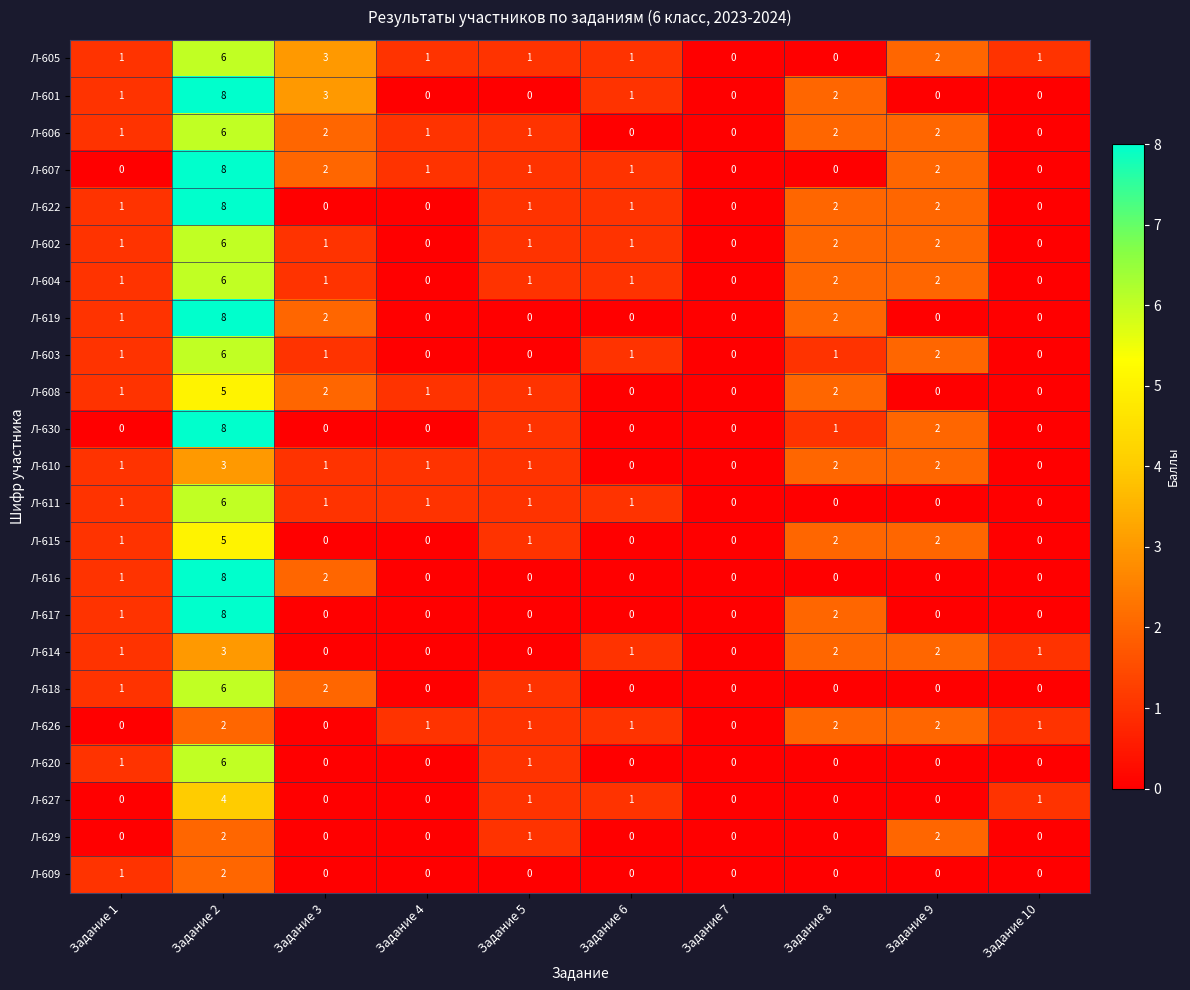

Is it true that Л-616 equals -4 at Задание 7?

False